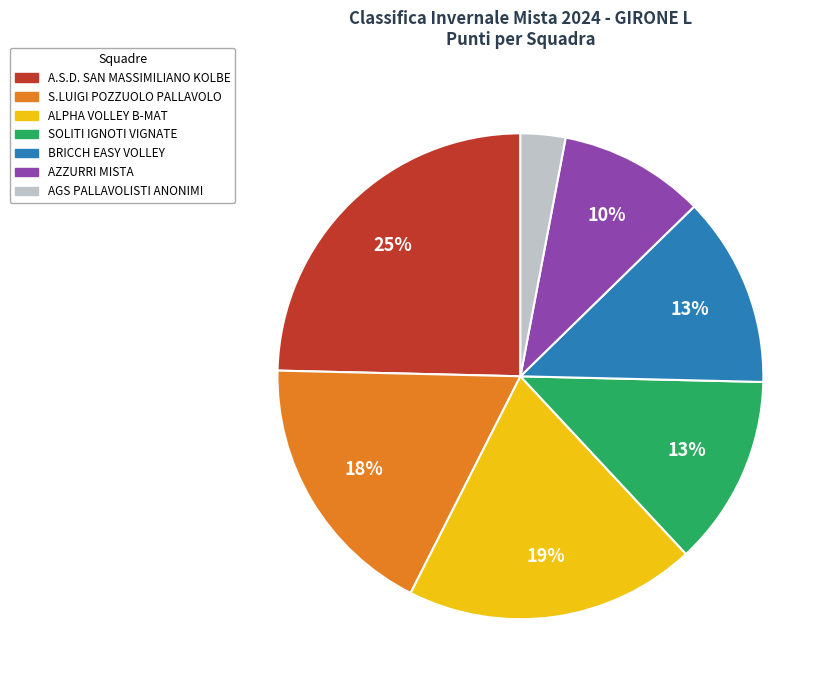

Combined, do AGS PALLAVOLISTI ANONIMI and ALPHA VOLLEY B-MAT account for over 50%?

No